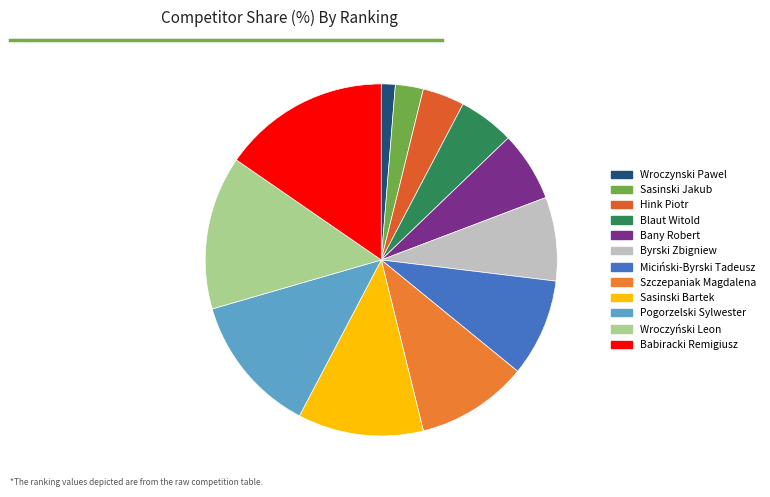

What is the ratio of the value at Wroczyński Leon to the value at Sasinski Jakub?

5.5